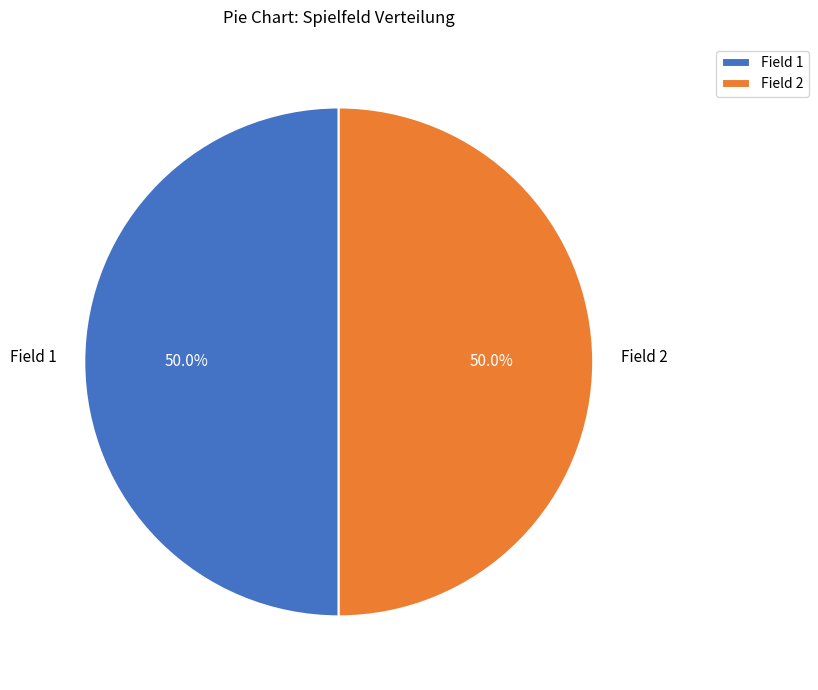

What percentage is NOT represented by Field 2?

50.0%